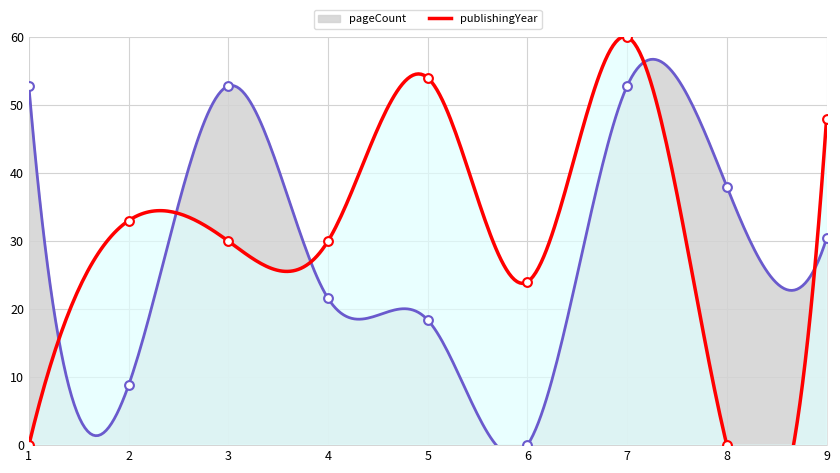

Which series has the largest total across all categories?

publishingYear